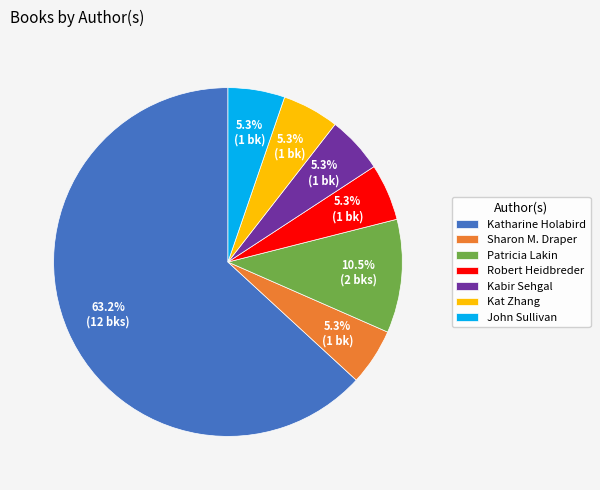

Which category accounts for the majority?

Katharine Holabird